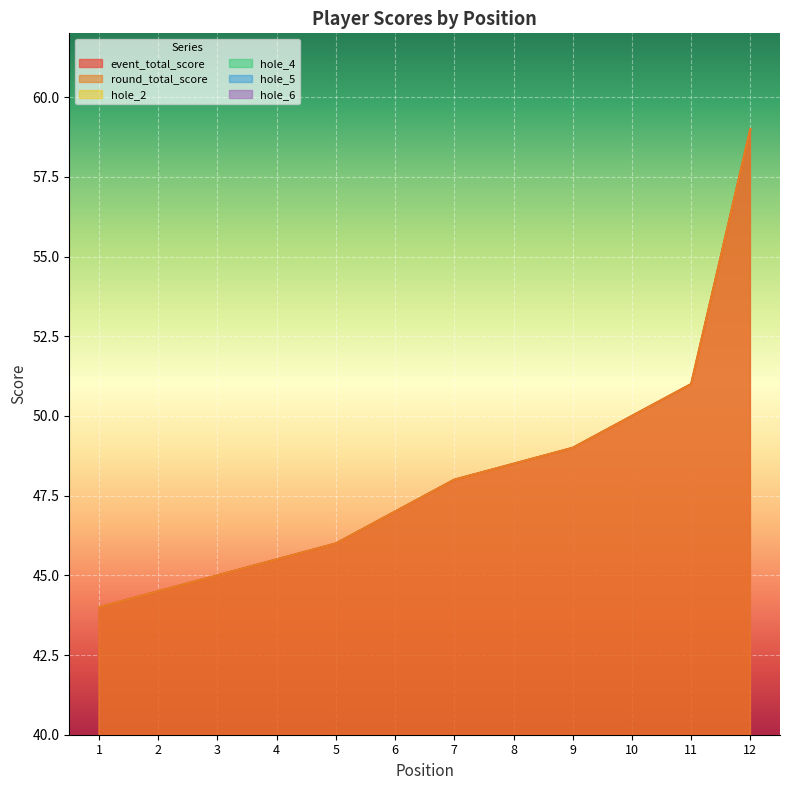

Is the value of hole_5 at 7 greater than the value of hole_4 at 6?

No